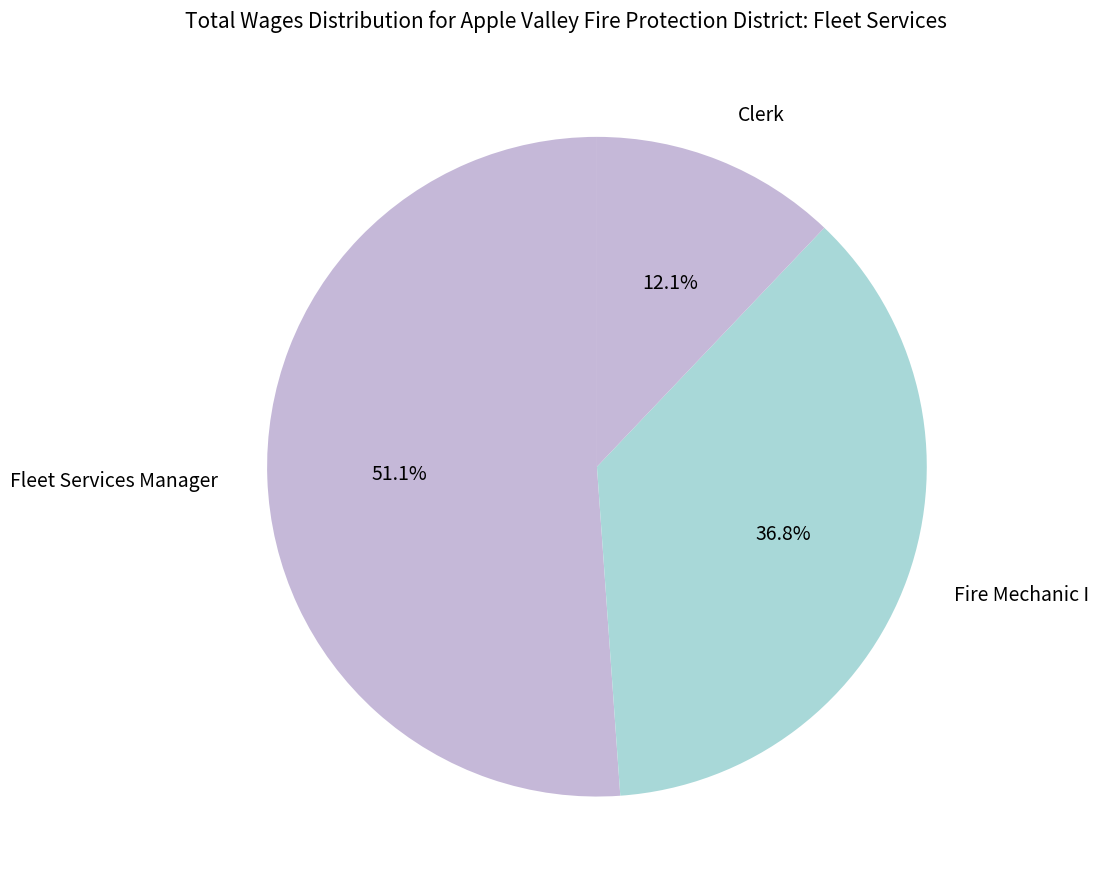

Does Fire Mechanic I represent more than half of the total?

No